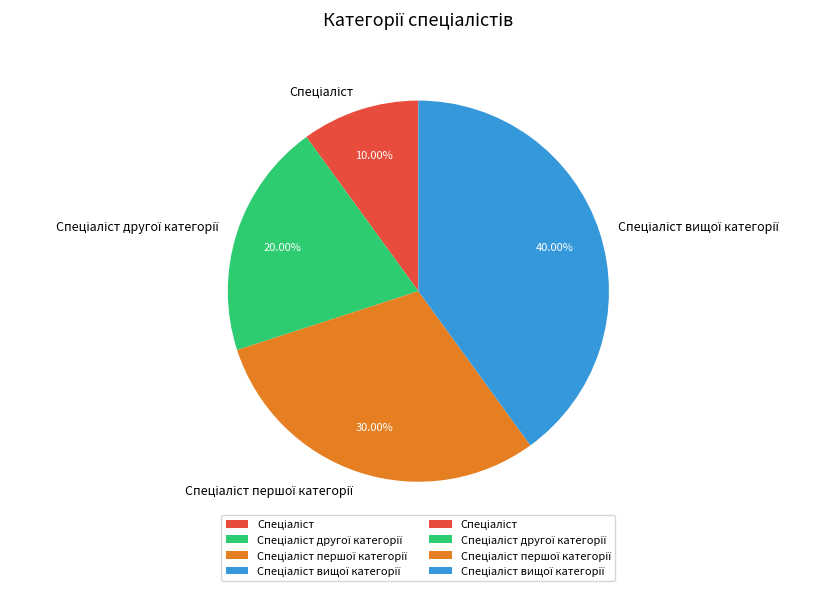

To the nearest percent, what is the difference between the largest and smallest slice percentages?

30%